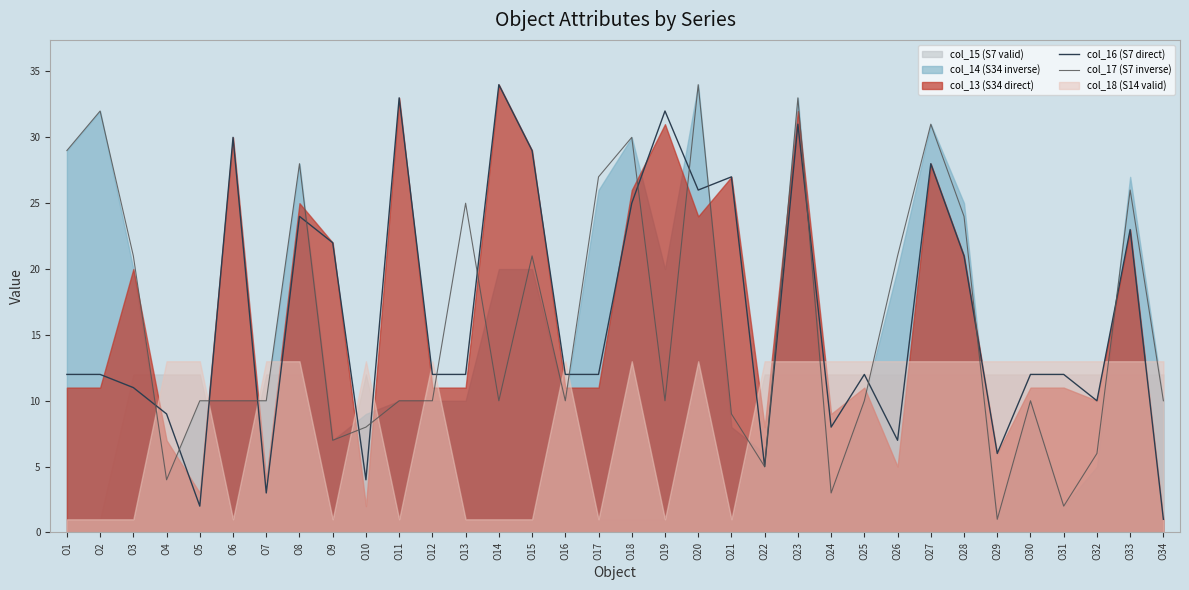

At which category is the sum across all series the highest?

O23